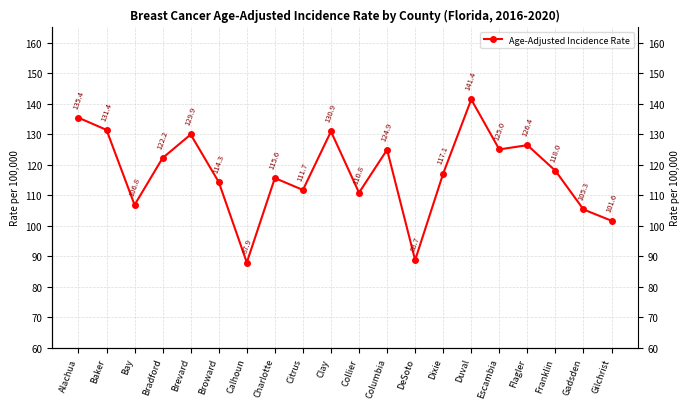

What is the difference between the maximum and minimum values?

53.5